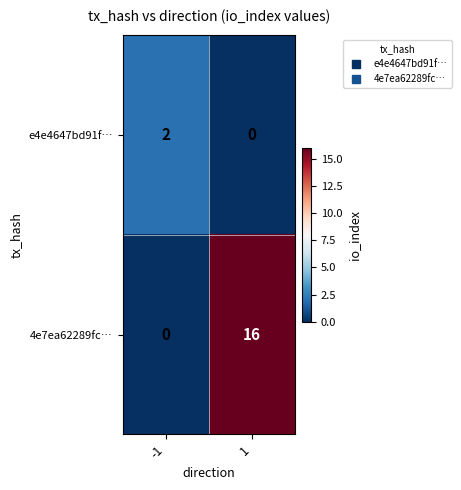

The e4e4647bd91f… series shows 0 at 1. True or false?

True